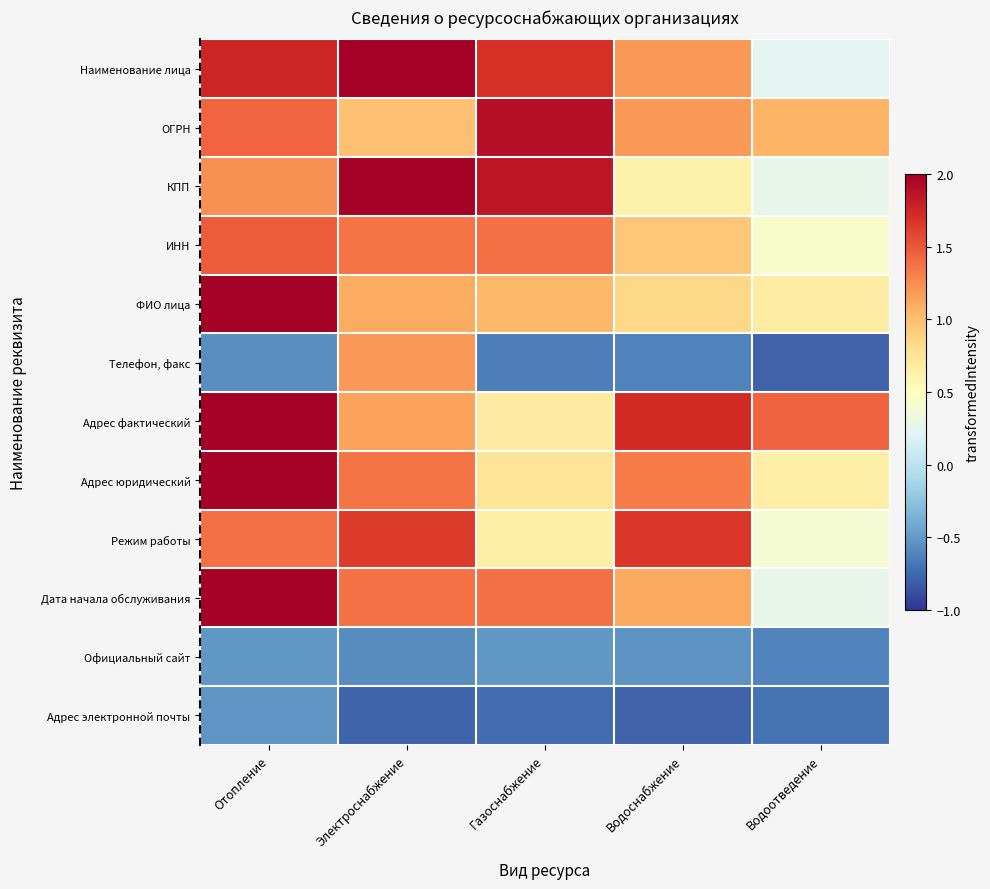

At which category does the chart reach its minimum across all series?

Водоснабжение